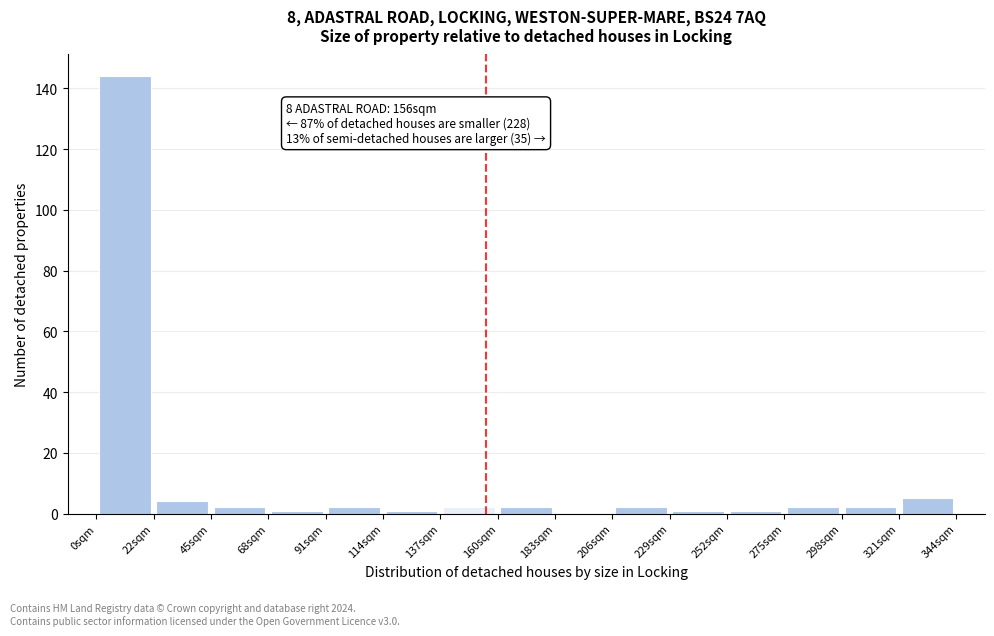

Which range on the x-axis has the tallest bar?

0 to 25